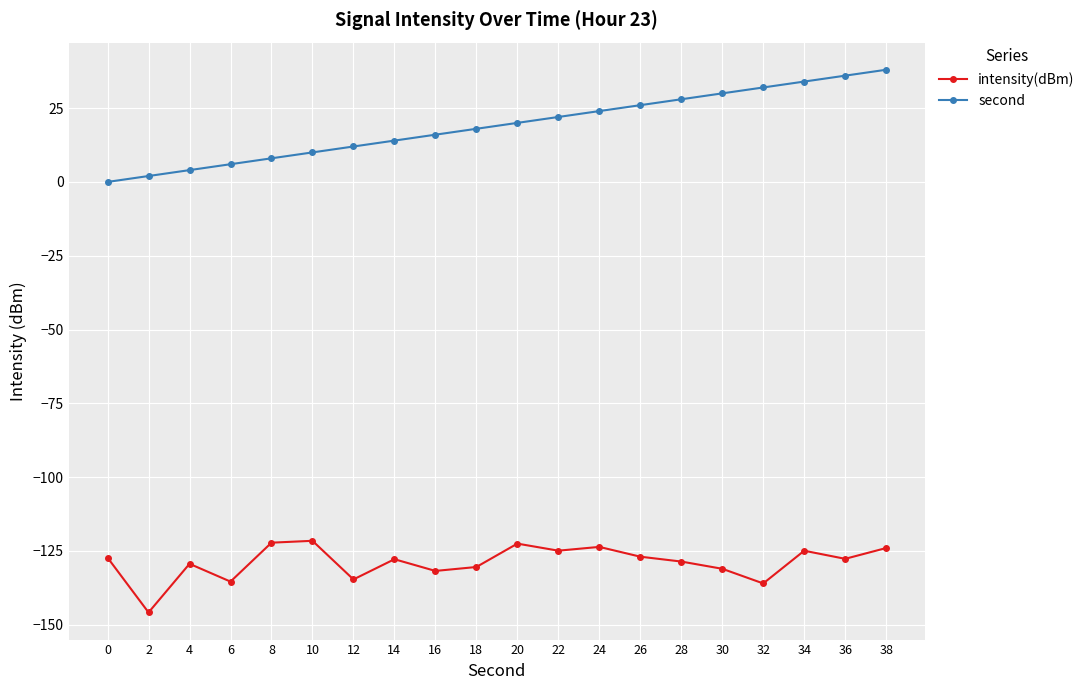

True or false: intensity(dBm) and second cross at least once.

False